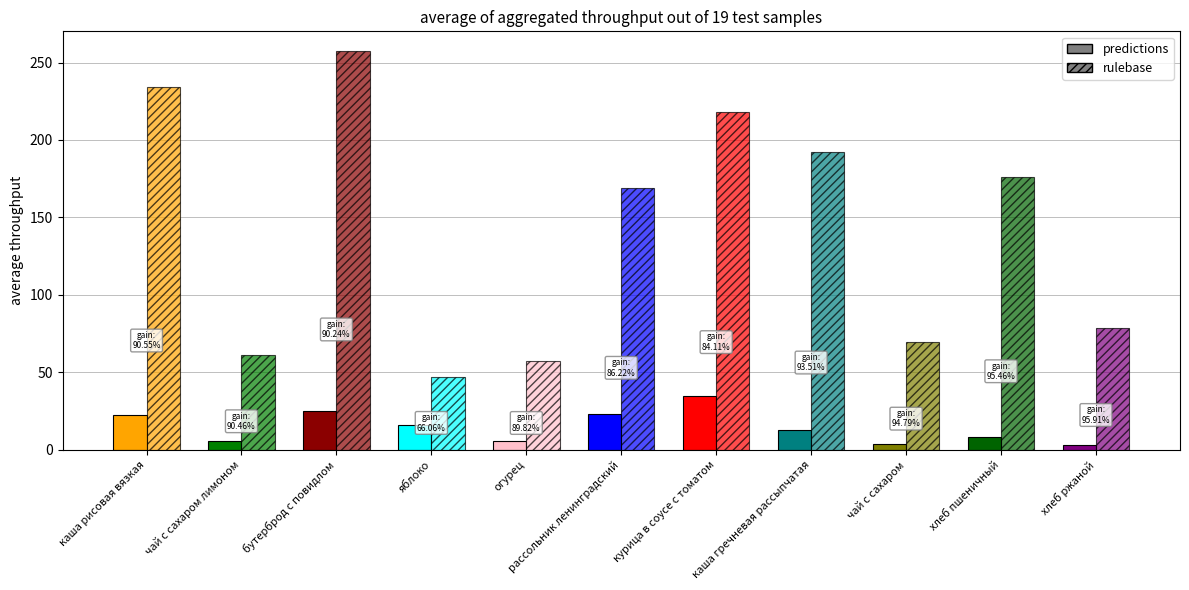

What are all the series names shown in the legend?

predictions, rulebase